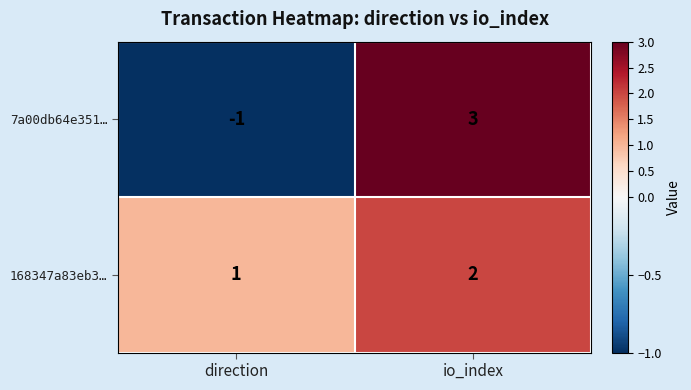

Reading left to right, list all the values displayed in this chart.

7a00db64e351…: direction=-1	io_index=3
168347a83eb3…: direction=1	io_index=2